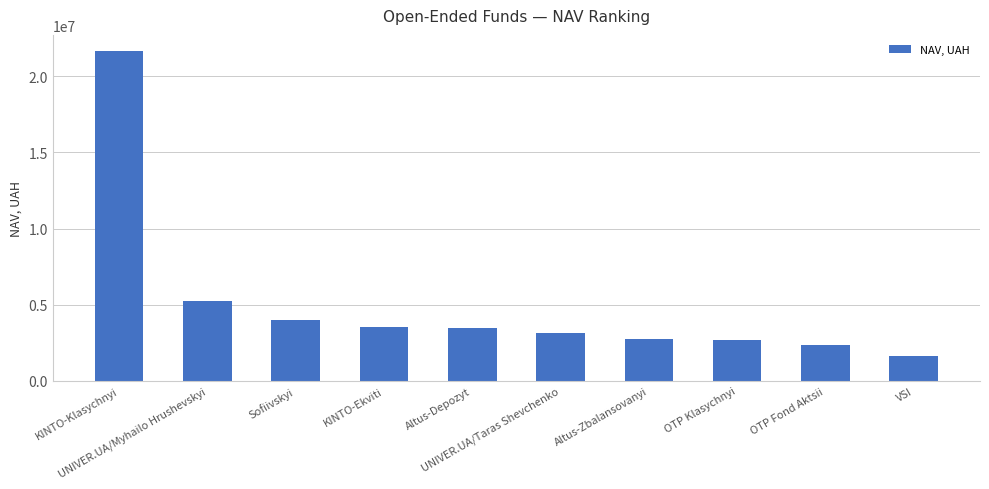

What is the value of the 2nd bar from the left?

5269459.3